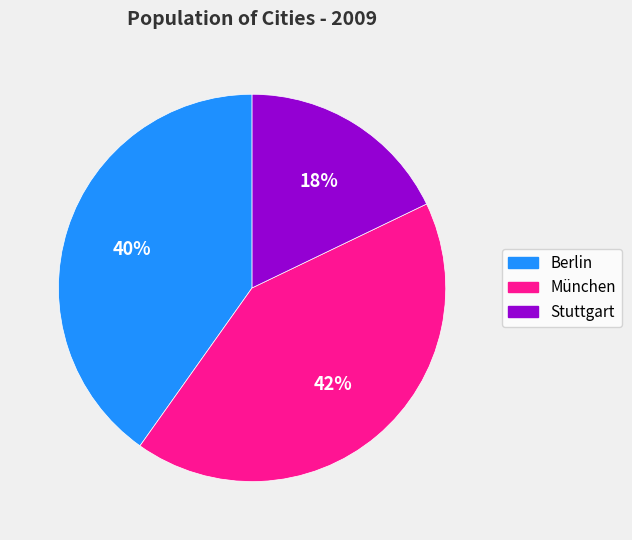

Is it true that Stuttgart is 31% of the pie?

False